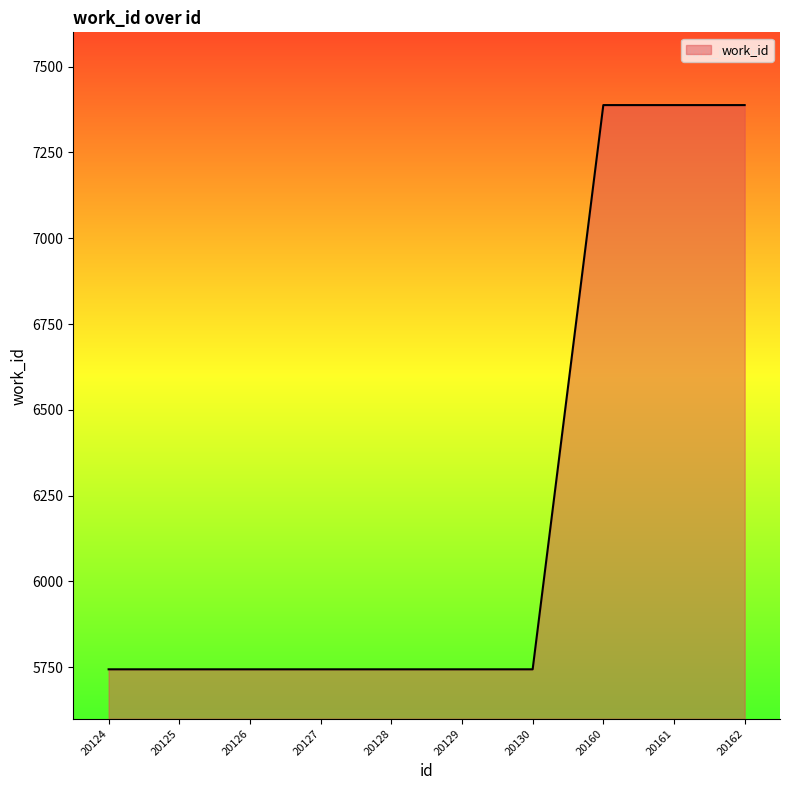

What is the ratio of the value at 20128 to the value at 20124?

1.0